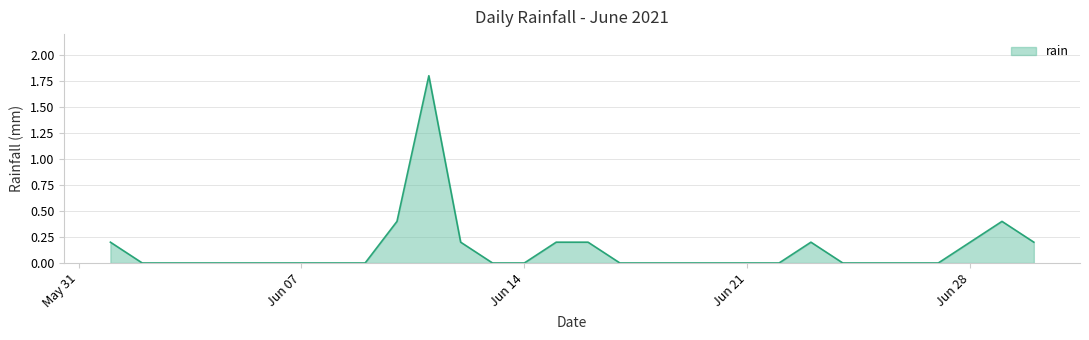

What is the difference between the maximum and minimum values?

1.8